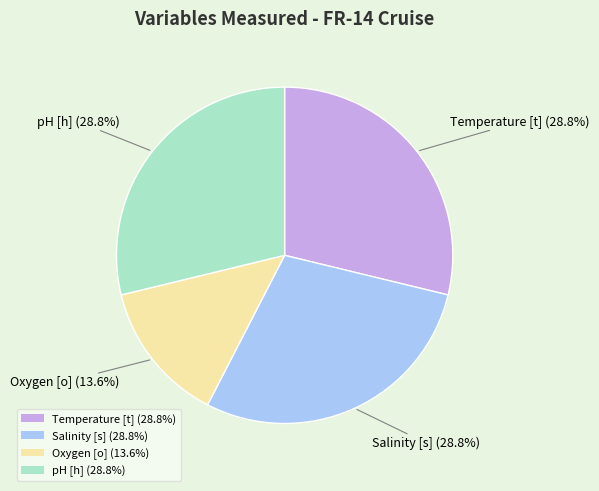

To the nearest percent, what percentage of the pie is Temperature [t]?

29%